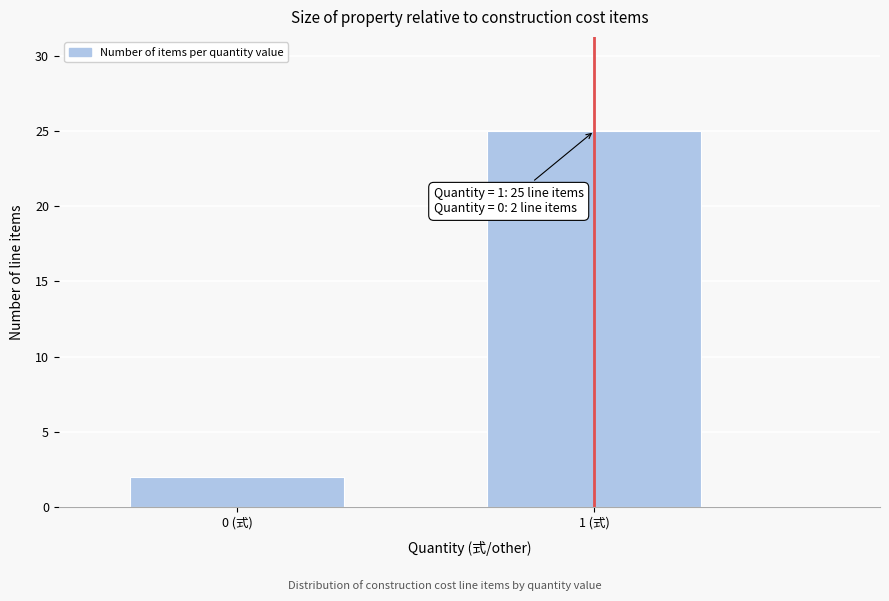

Reading left to right, what are all the values shown in this chart?

0 (式)=2	1 (式)=25